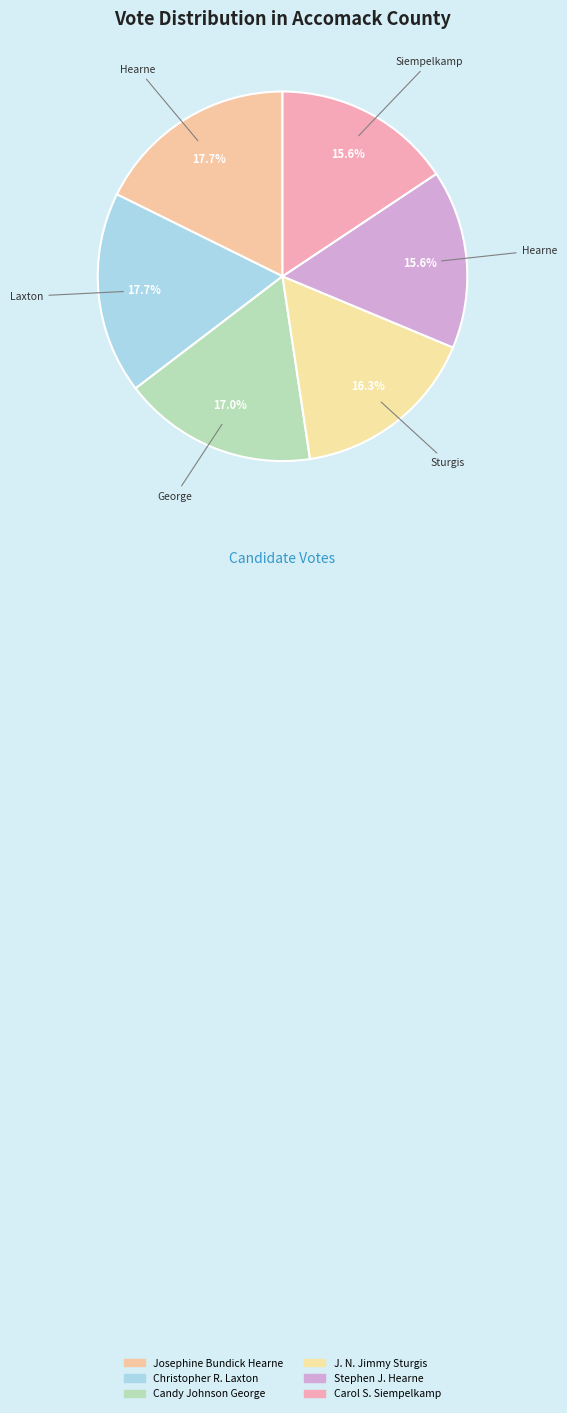

To the nearest percent, what is the difference between the Candy Johnson George and Christopher R. Laxton slice percentages?

1%